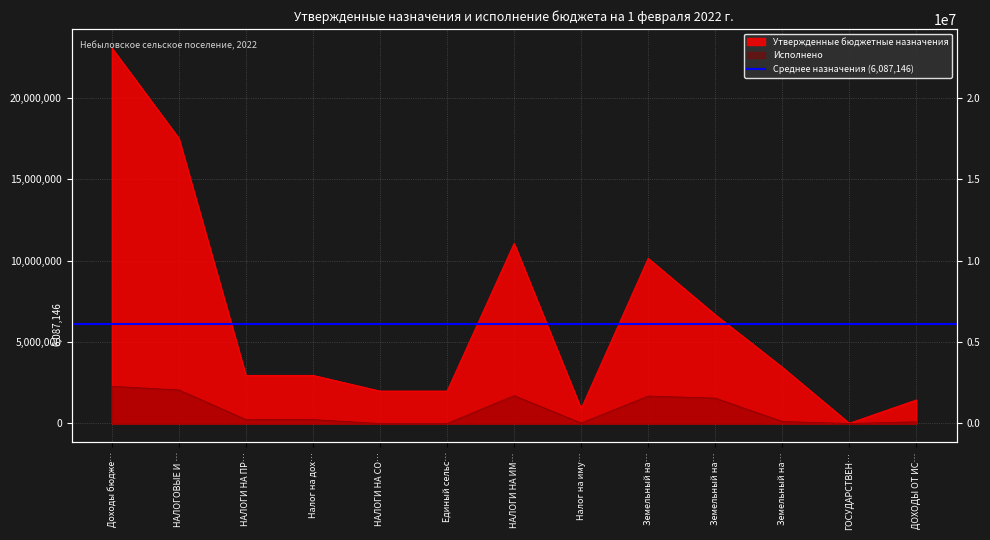

True or false: Утвержденные бюджетные назначения and Исполнено cross at least once.

False